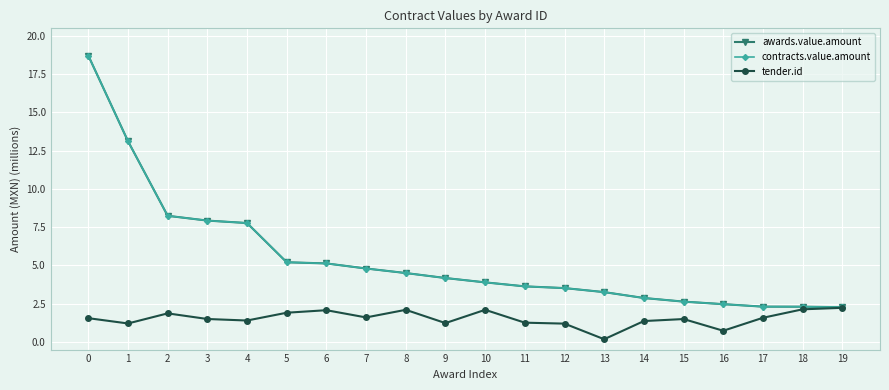

What is the total value across all series at 12?

8.2